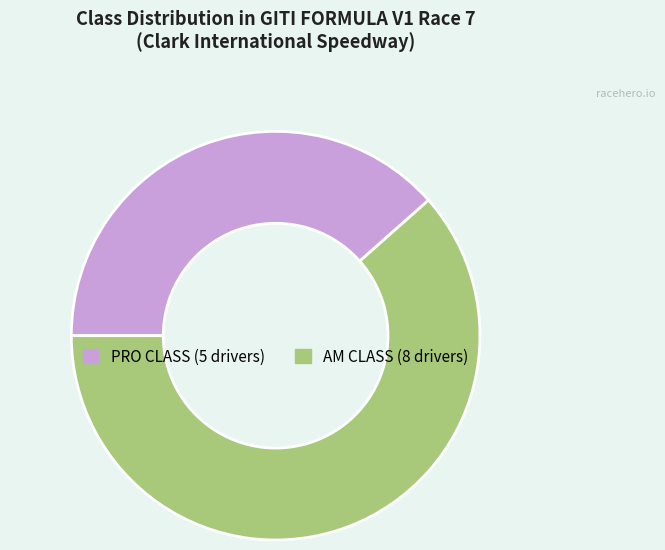

Combined, do PRO CLASS and AM CLASS account for over 50%?

Yes